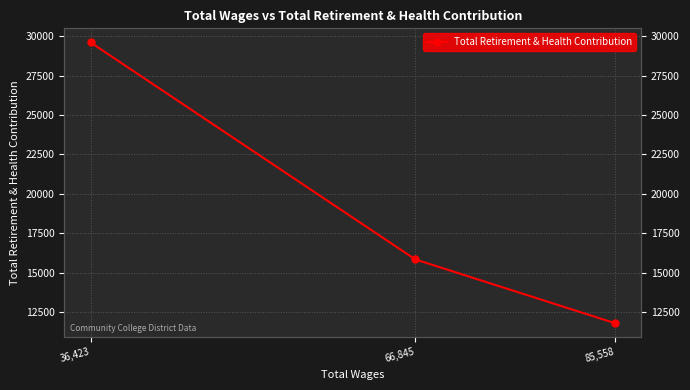

What is the maximum value shown in the chart?

29612